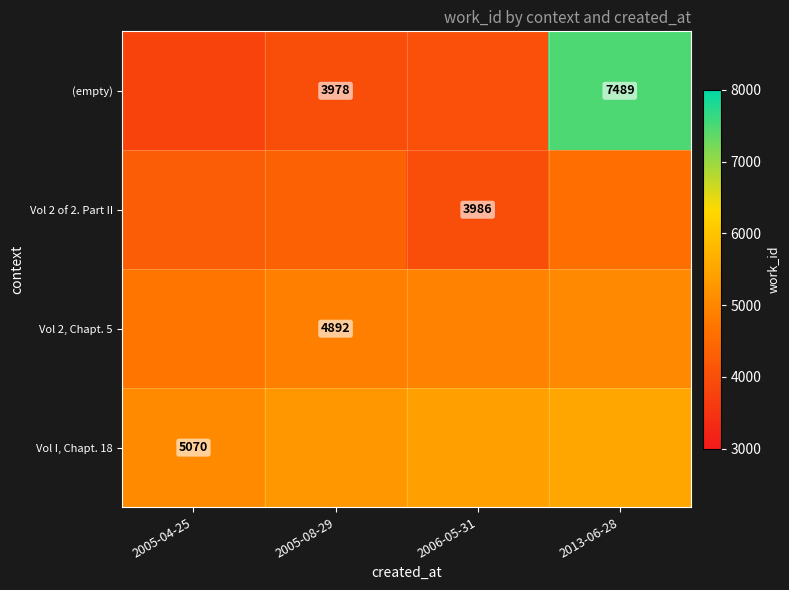

How many series are shown in this chart?

4